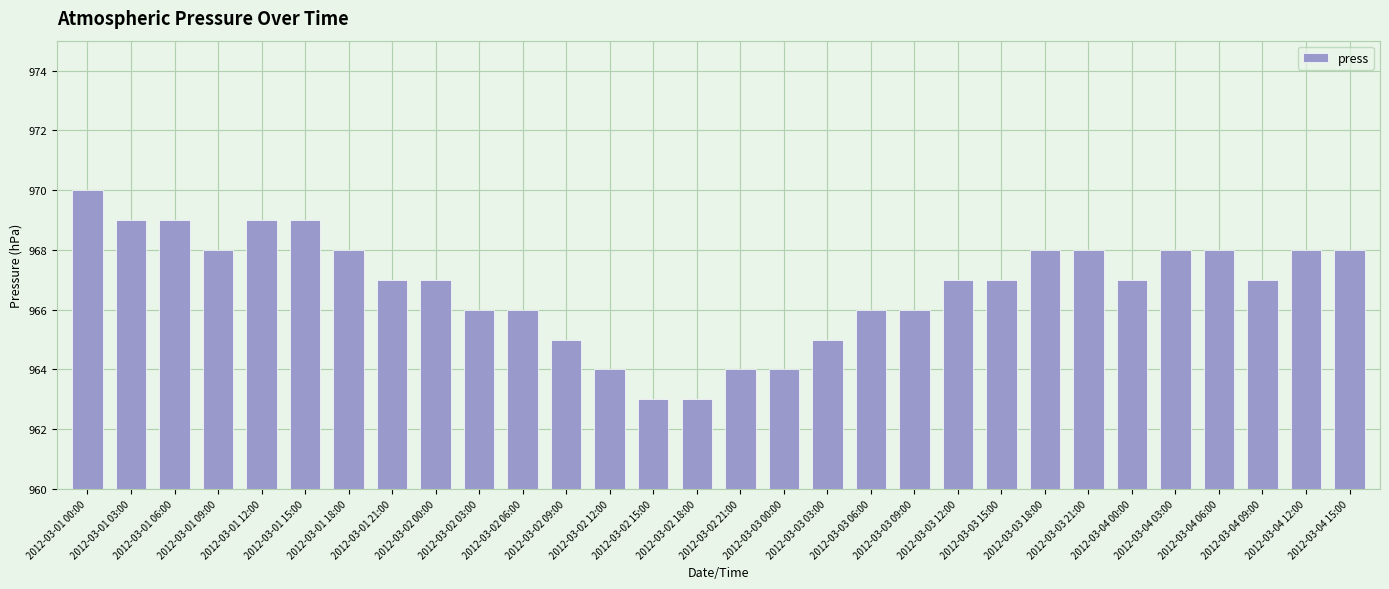

What is the change in value from 2012-03-02 09:00 to 2012-03-03 18:00?

+3